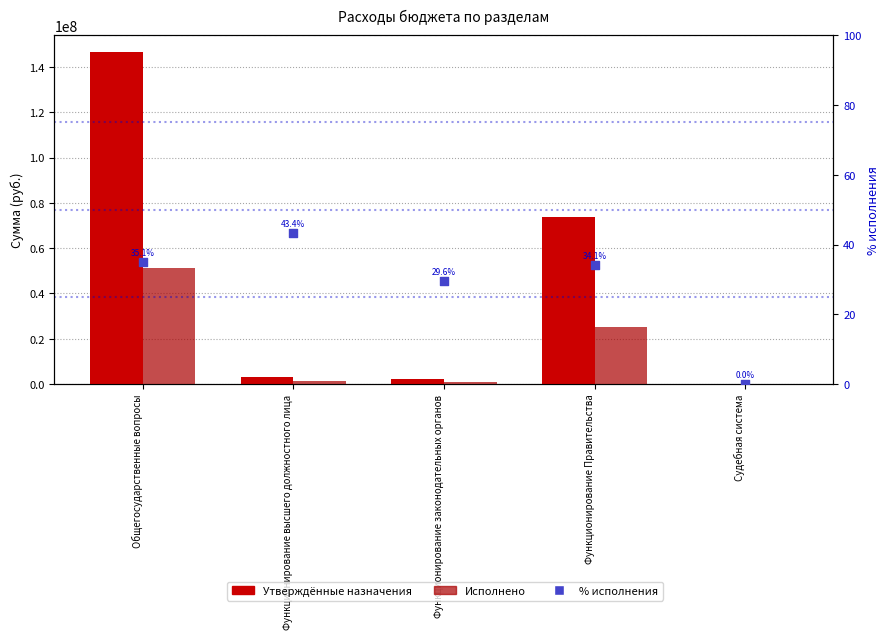

Which series has the widest spread of Y values?

Утверждённые назначения